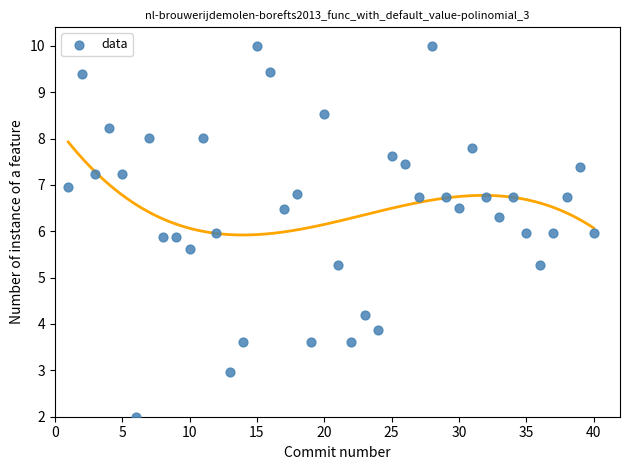

What is the range of Y values (max minus min)?

8.0